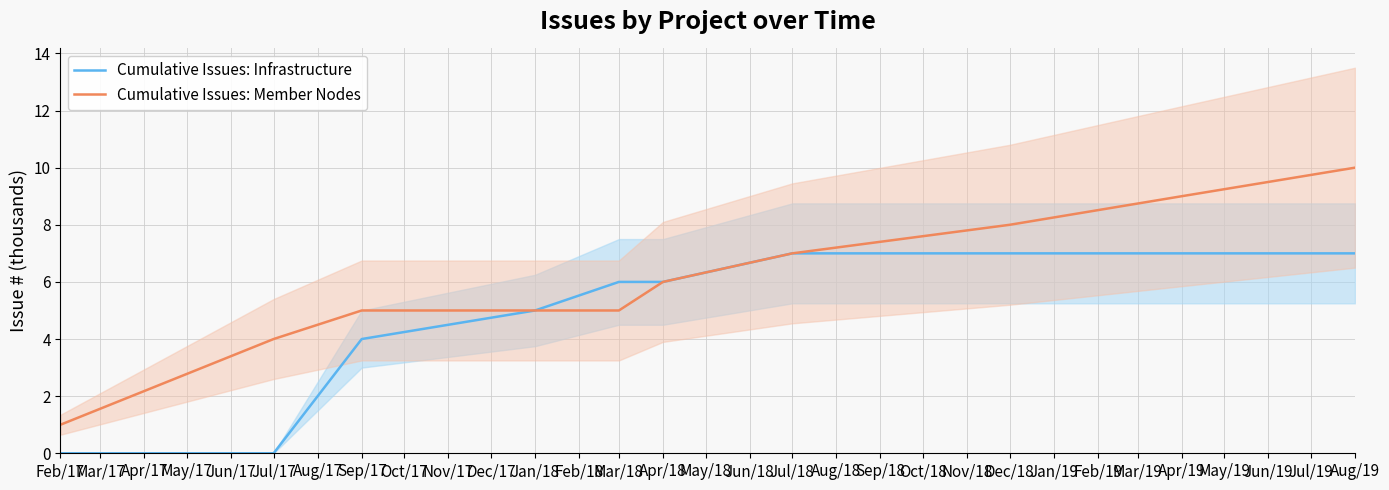

What is the lowest value of the Cumulative Issues: Member Nodes series?

1